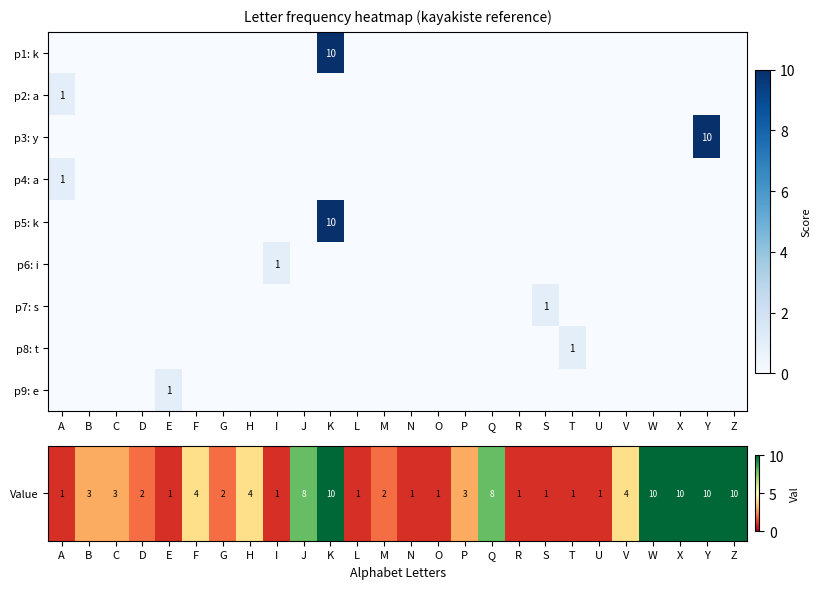

At S, list the series in order from smallest to largest.

p2: a, p3: y, p4: a, p5: k, p6: i, p8: t, p9: e, Value, p7: s